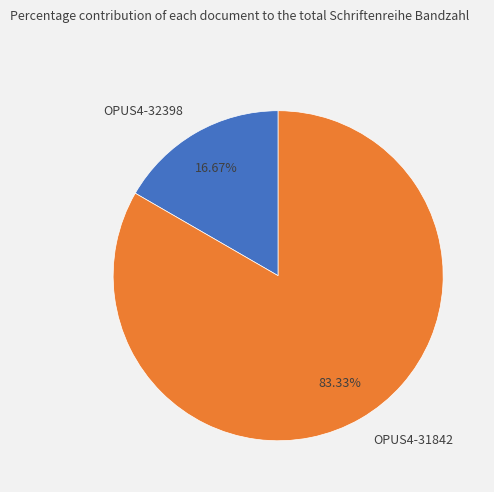

How many segments does this pie chart have?

2